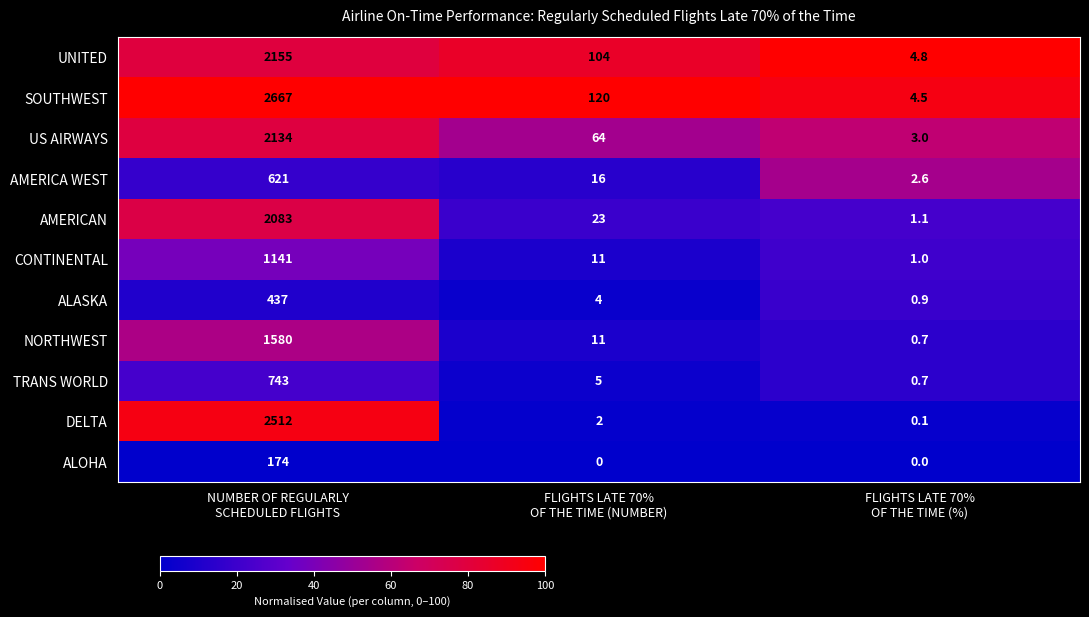

Which series has the largest total across all categories?

SOUTHWEST